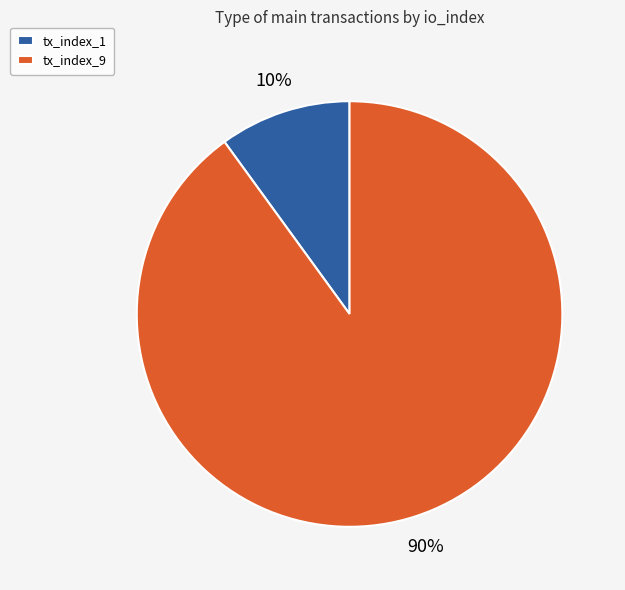

To the nearest percent, what is the combined percentage of tx_index_1 and tx_index_9?

100%